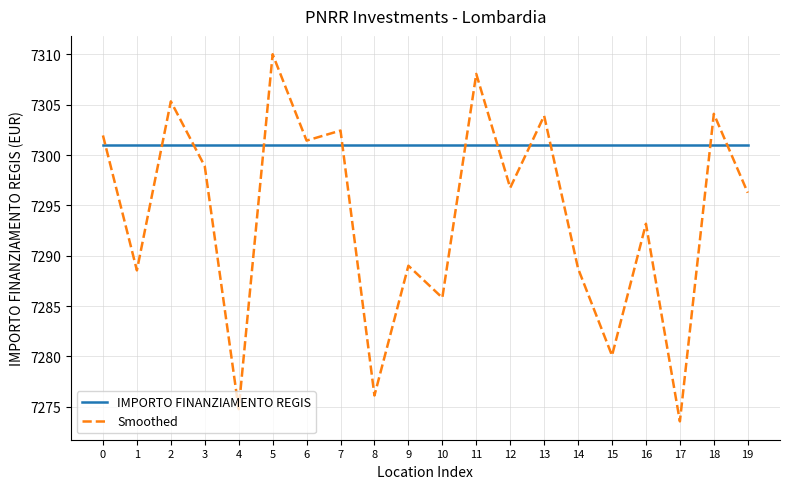

How many times do IMPORTO FINANZIAMENTO REGIS and Smoothed cross each other?

11